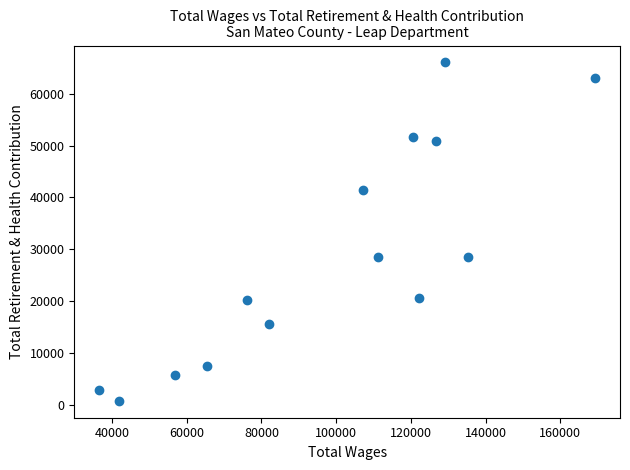

What is the range of Y values (max minus min)?

65333